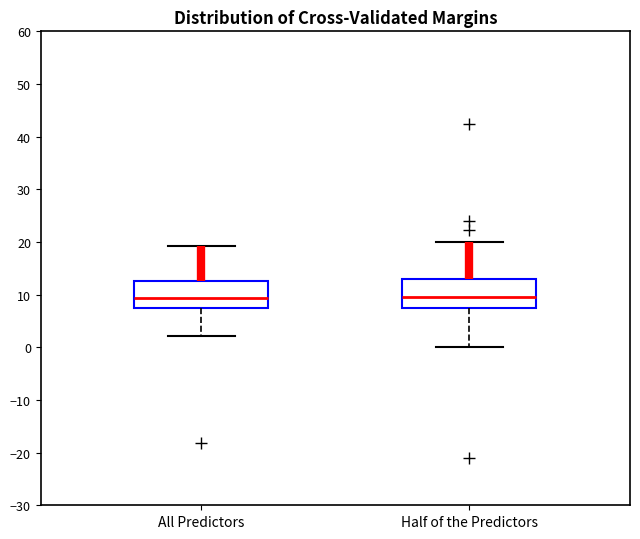

Reading left to right, transcribe this box plot: for each box, give where its median line is, the range the box spans, and where its two whiskers end, as read against the y-axis. The values are not printed on the chart, so give them approximately, as read against the axis.

All Predictors: median 9, box 8 to 13, whiskers 2 to 19
Half of the Predictors: median 10, box 8 to 13, whiskers 0 to 20